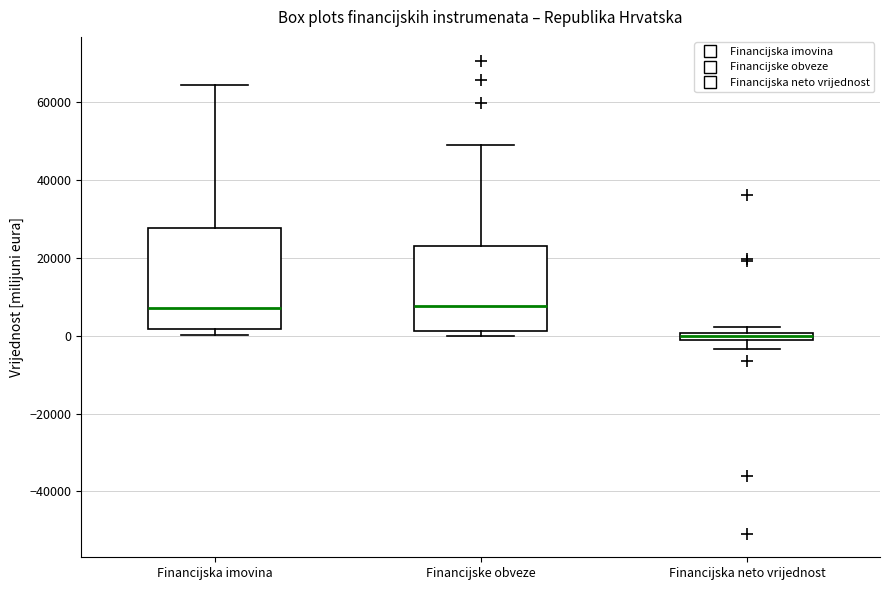

Where is the lower edge of the box for Financijska neto vrijednost on the y-axis? The values are not printed on the chart, so give them approximately, as read against the axis.

-2000